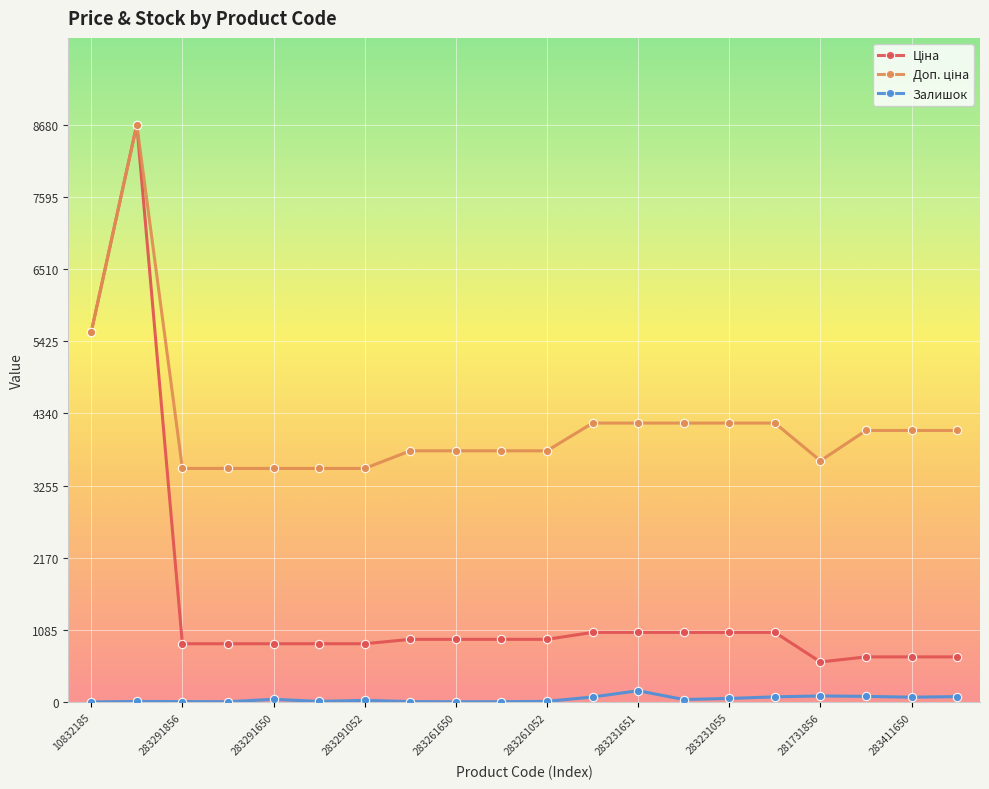

What is the highest value of the Залишок series?

172.0